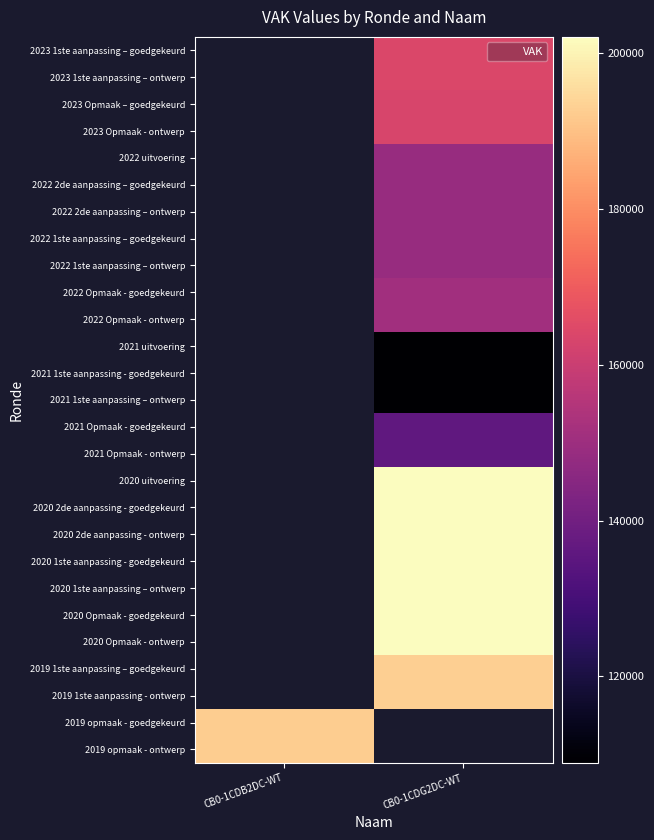

Is the value of 2020 1ste aanpassing – ontwerp at CB0-1CDB2DC-WT greater than the value of 2019 1ste aanpassing - ontwerp at CB0-1CDB2DC-WT?

No